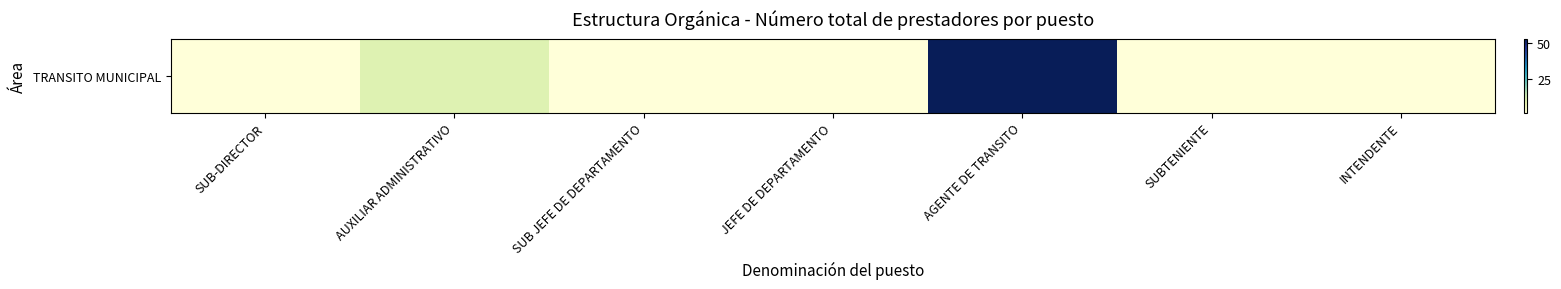

Rank the categories by value from lowest to highest.

SUB-DIRECTOR, SUB JEFE DE DEPARTAMENTO, JEFE DE DEPARTAMENTO, SUBTENIENTE, INTENDENTE, AUXILIAR ADMINISTRATIVO, AGENTE DE TRANSITO